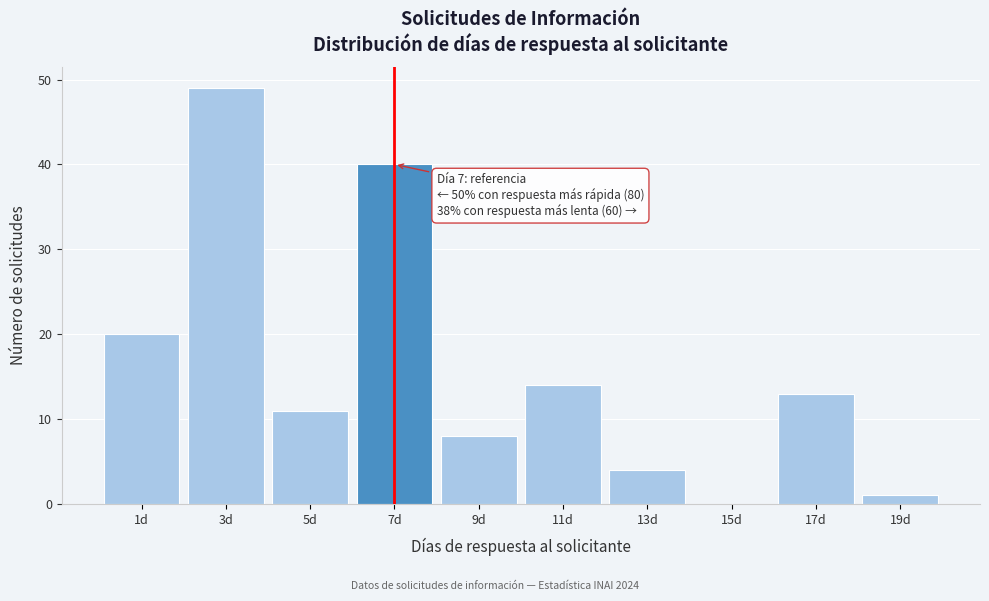

Reading right to left, what are all the values shown in this chart?

19d=1	17d=13	15d=0	13d=4	11d=14	9d=8	7d=40	5d=11	3d=49	1d=20